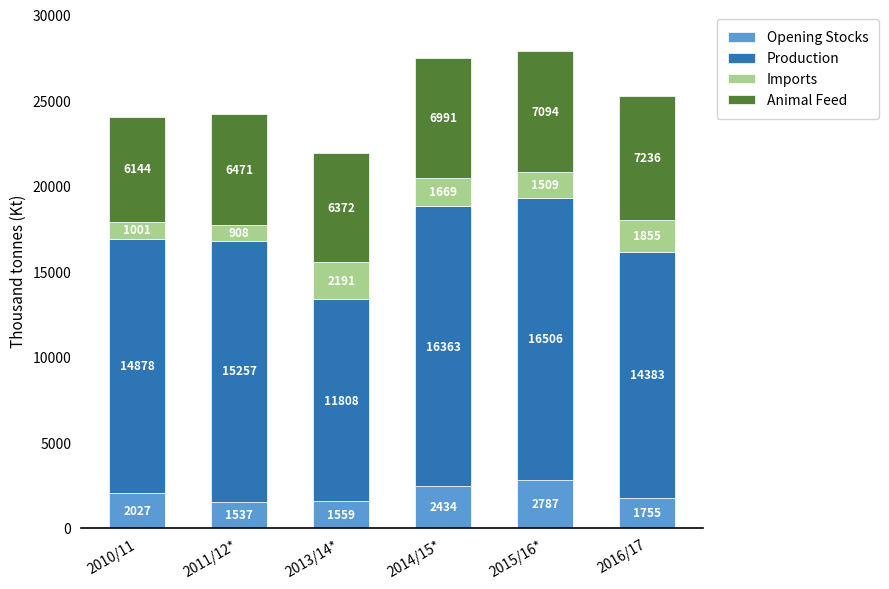

At which label is Opening Stocks closest to 2162?

2010/11